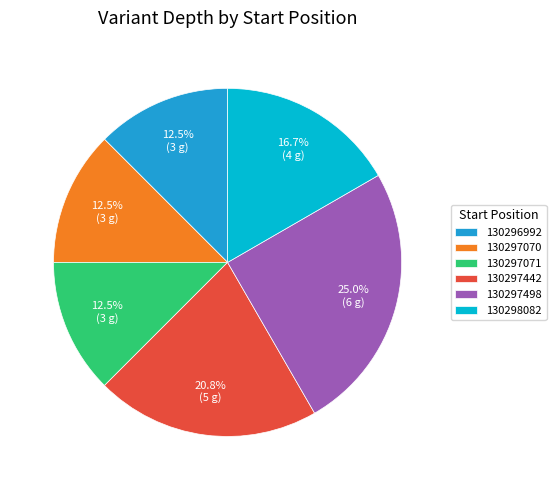

What is the total percentage of 130297498 and 130297071?

37.5%